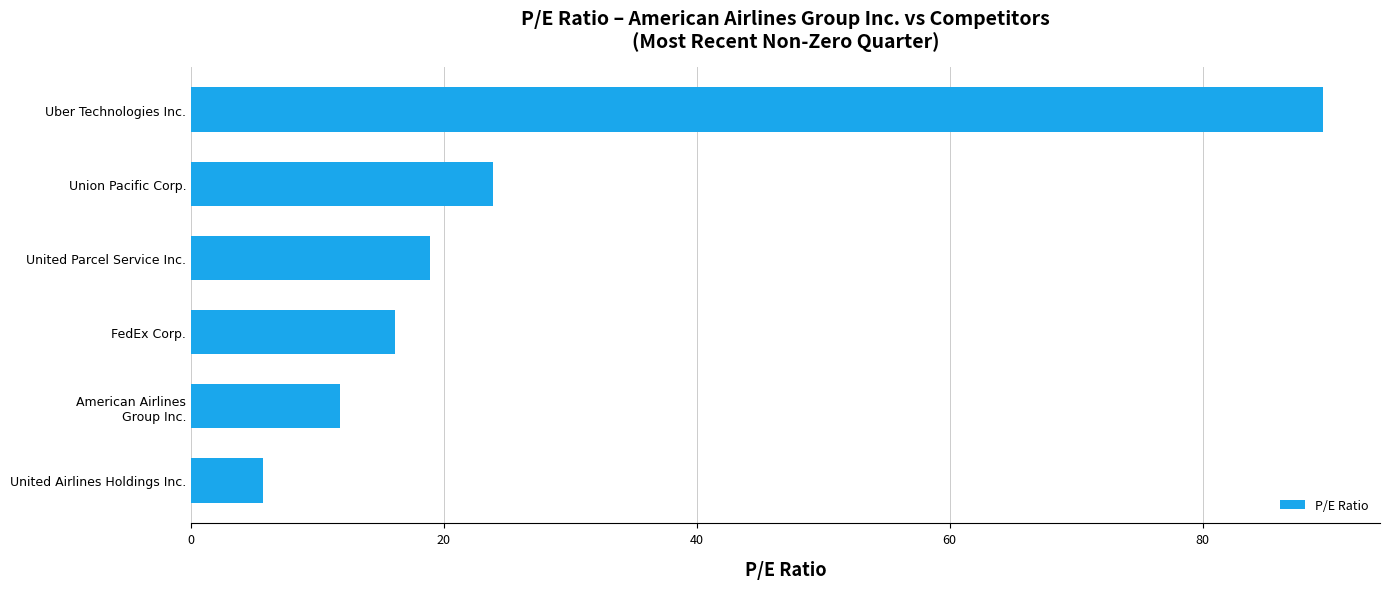

Between Uber Technologies Inc. and Union Pacific Corp., which is larger?

Uber Technologies Inc.